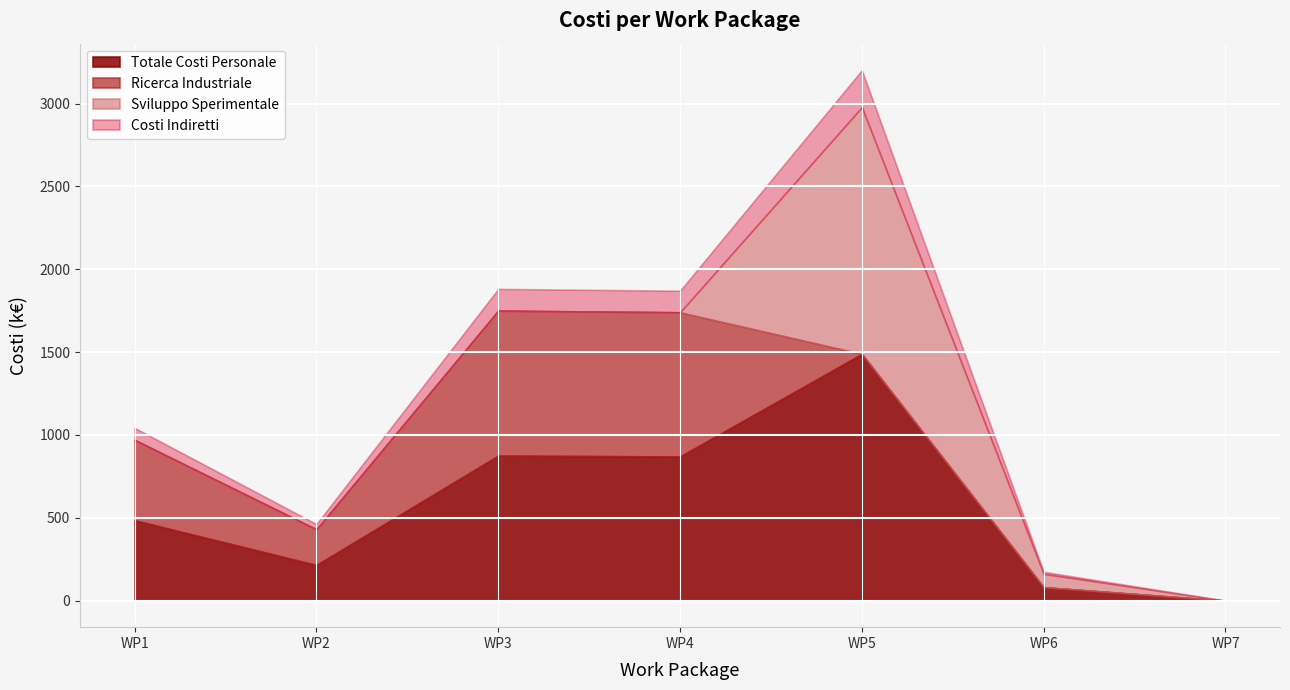

List the series in order of their overall mean, lowest first.

Costi Indiretti, Sviluppo Sperimentale, Ricerca Industriale, Totale Costi Personale